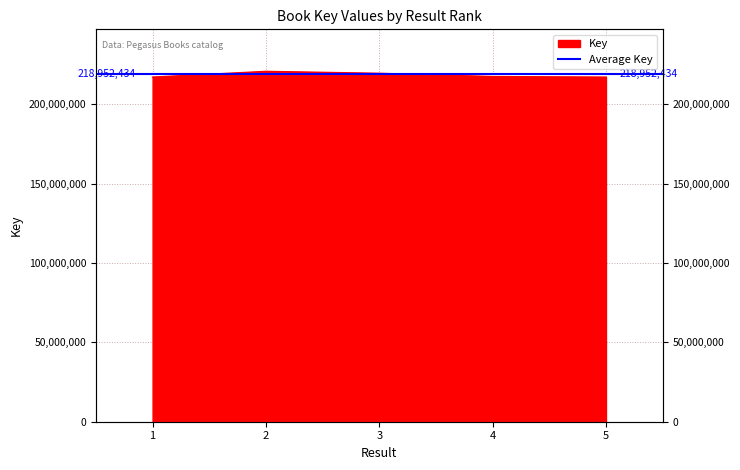

What is the smallest value displayed?

217073447